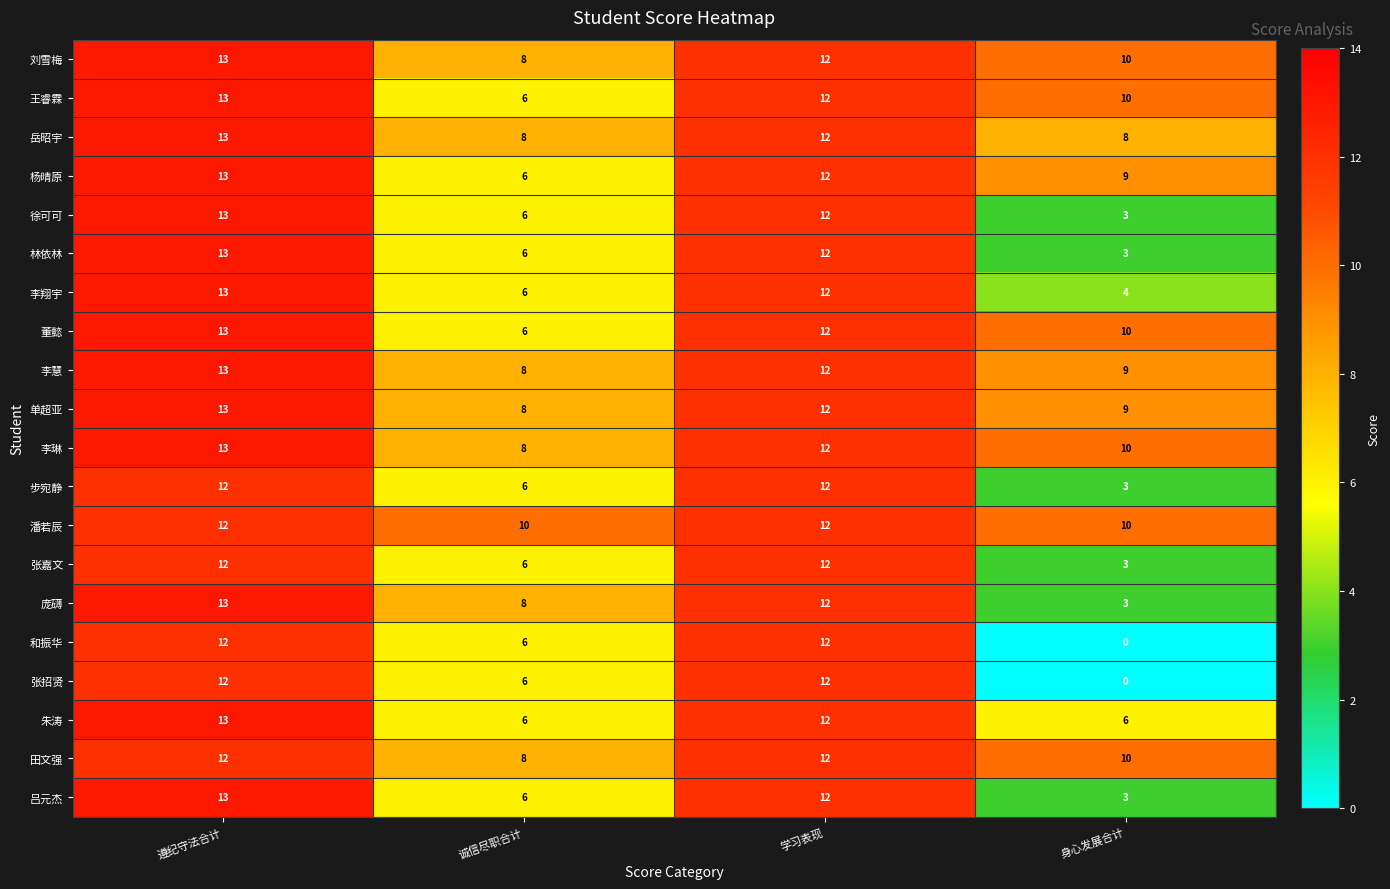

What is the difference between the highest and lowest values at 身心发展合计?

10